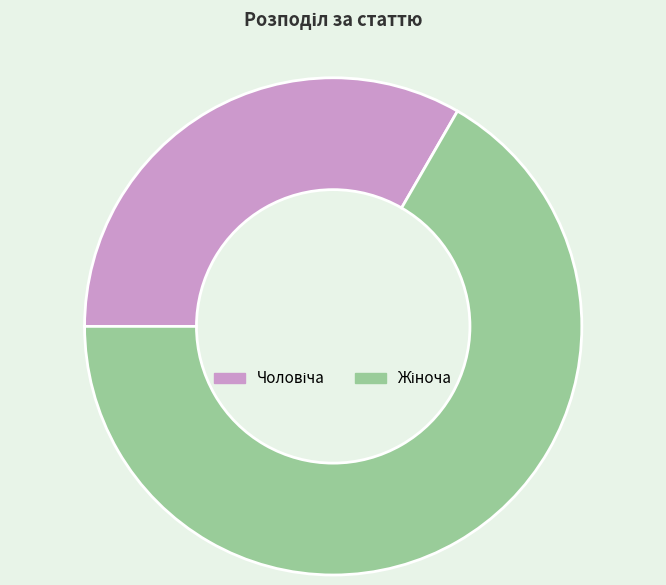

Does any single category account for the majority?

Yes